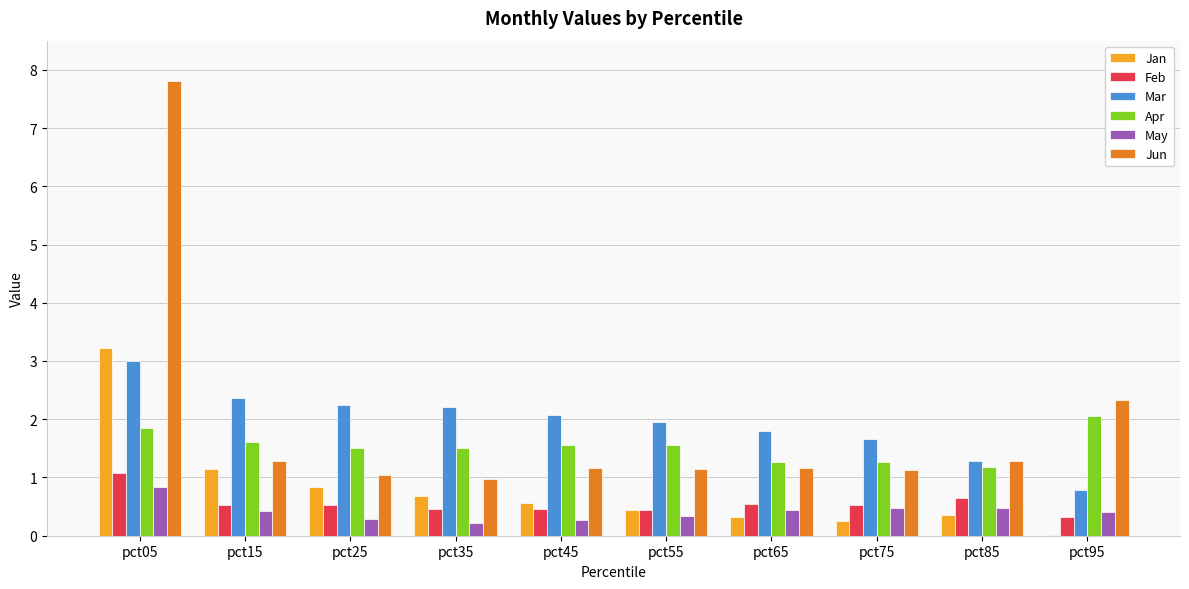

At which category is the sum across all series the highest?

pct05